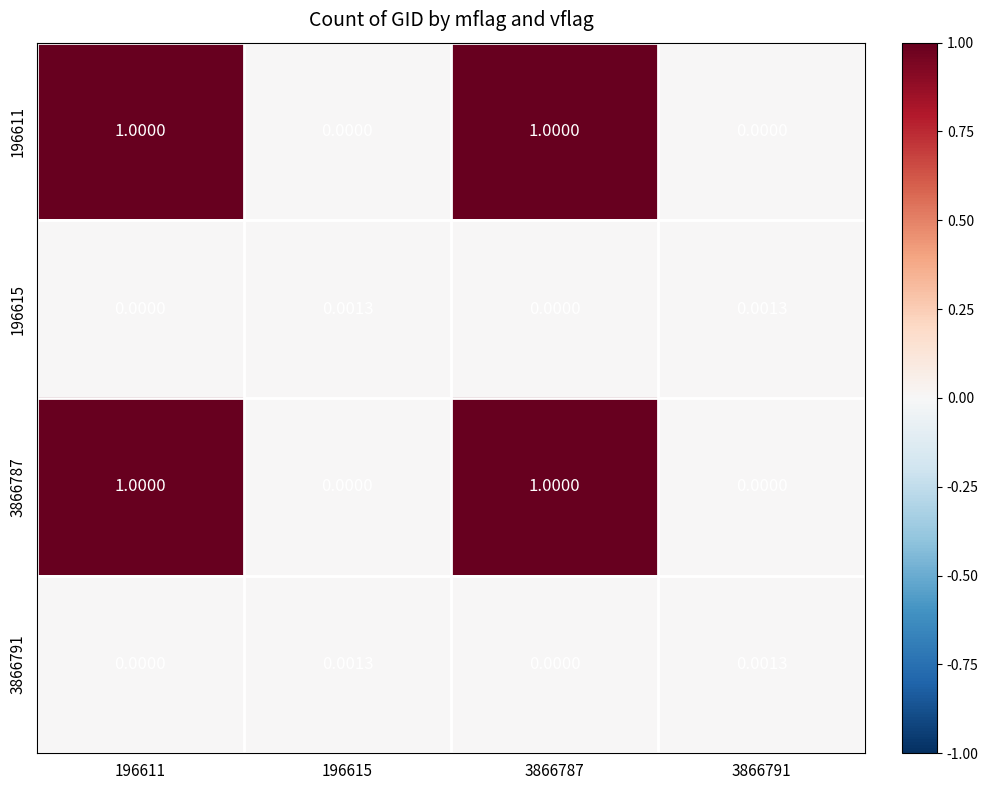

What is the total value across all series at 196611?

2.0